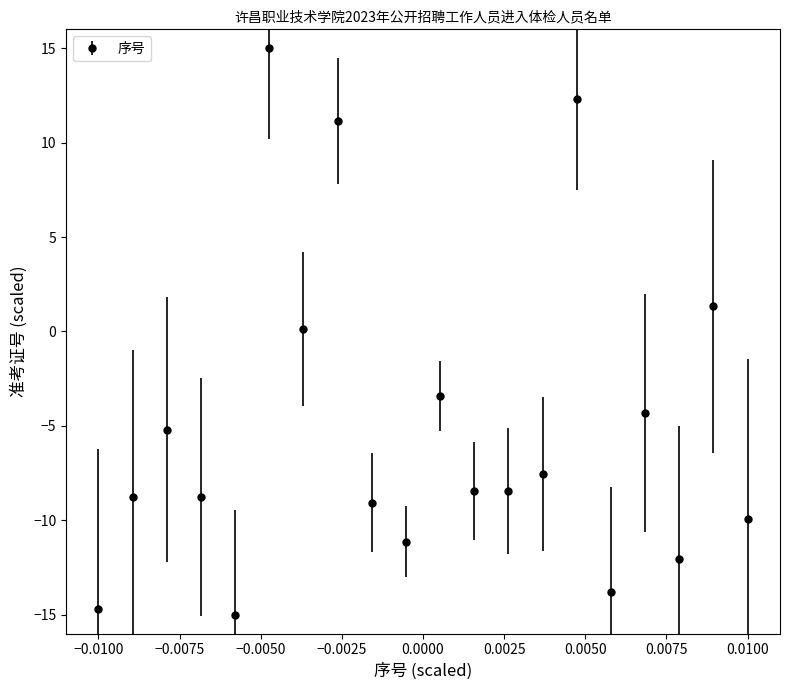

How many points are higher than both their immediate neighbors (excluding endpoints)?

7